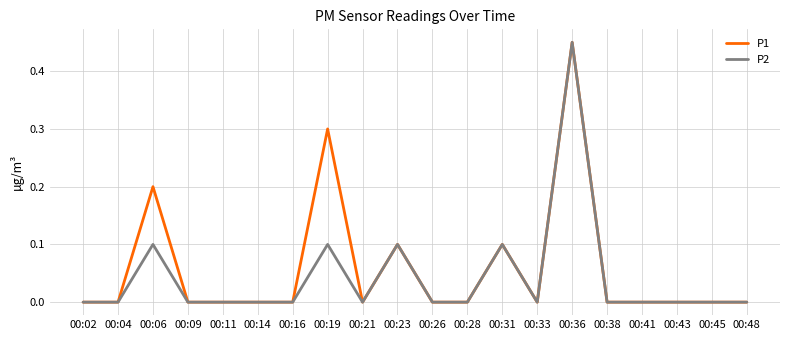

Is it true that P1 equals 0.0 at 00:33?

True